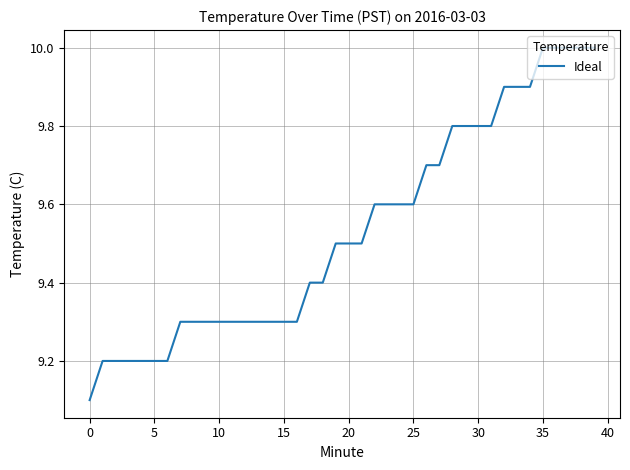

What is the maximum value shown in the chart?

10.0